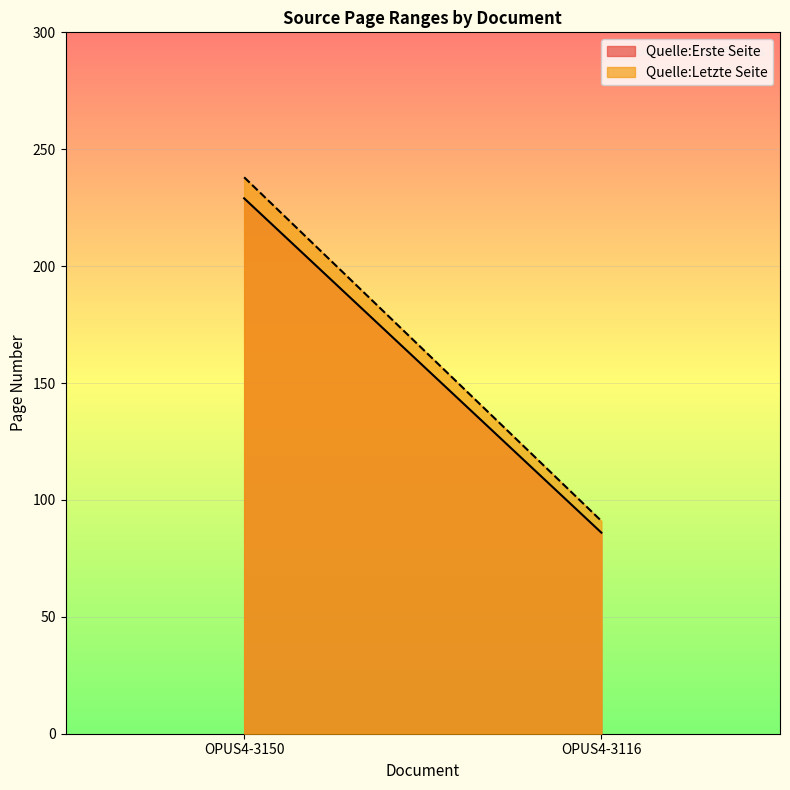

At which category is the sum across all series the highest?

OPUS4-3150